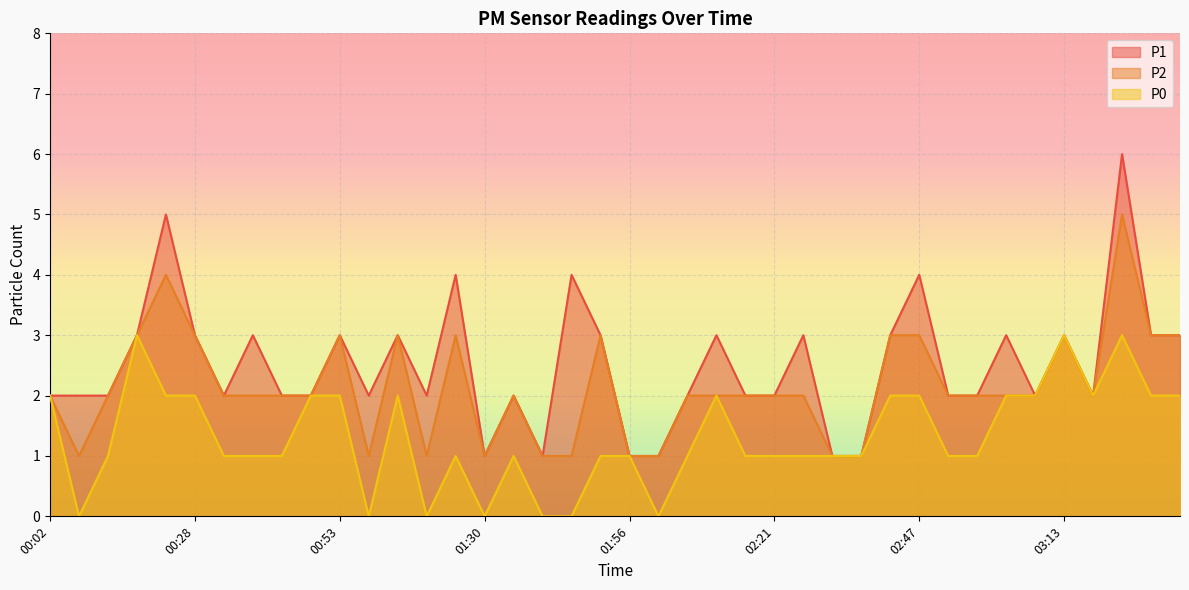

True or false: P0 and P1 cross at least once.

False